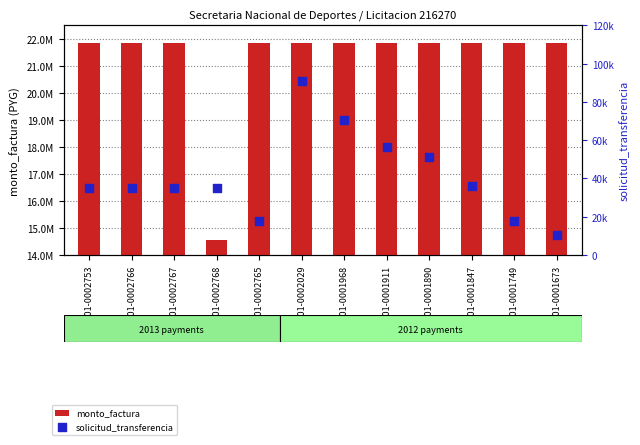

What are all the series names shown in the legend?

monto_factura, solicitud_transferencia